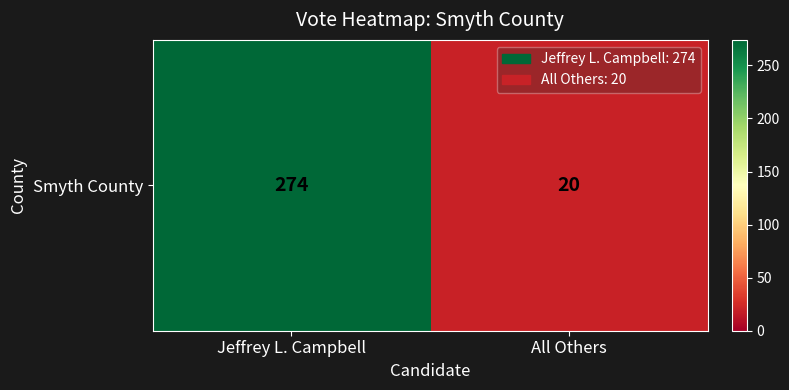

How many series are shown in this chart?

1